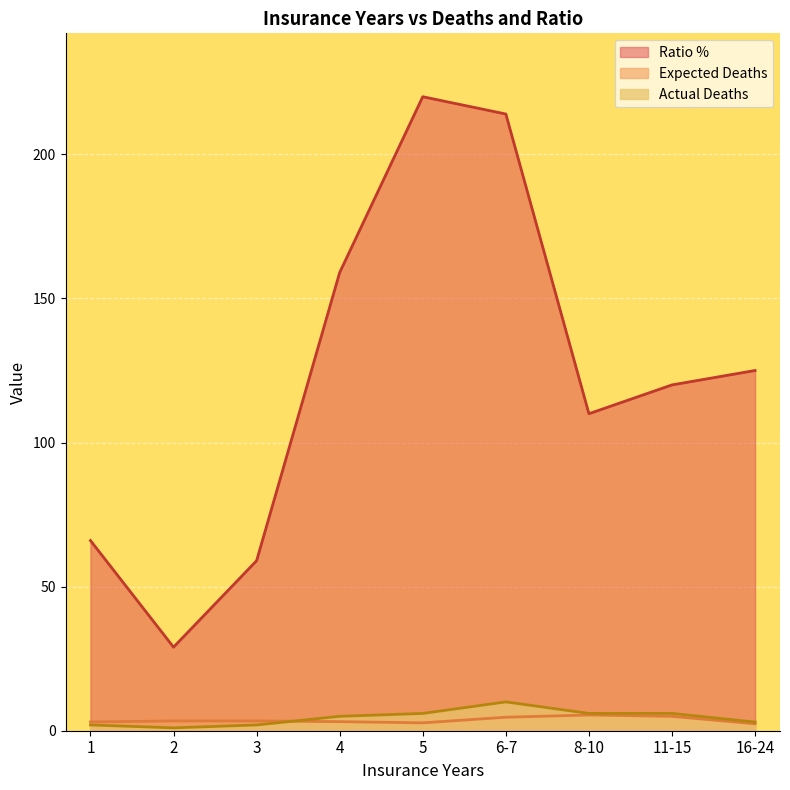

What is the label of the 6th point from the left?

6-7